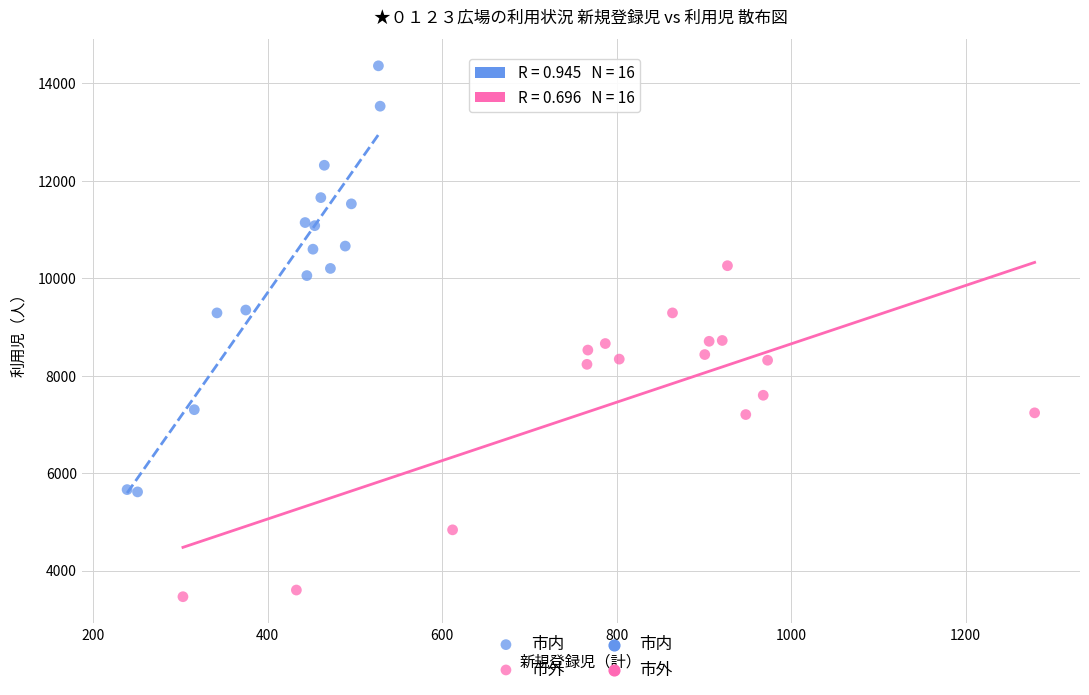

Which series has the widest spread of Y values?

市内